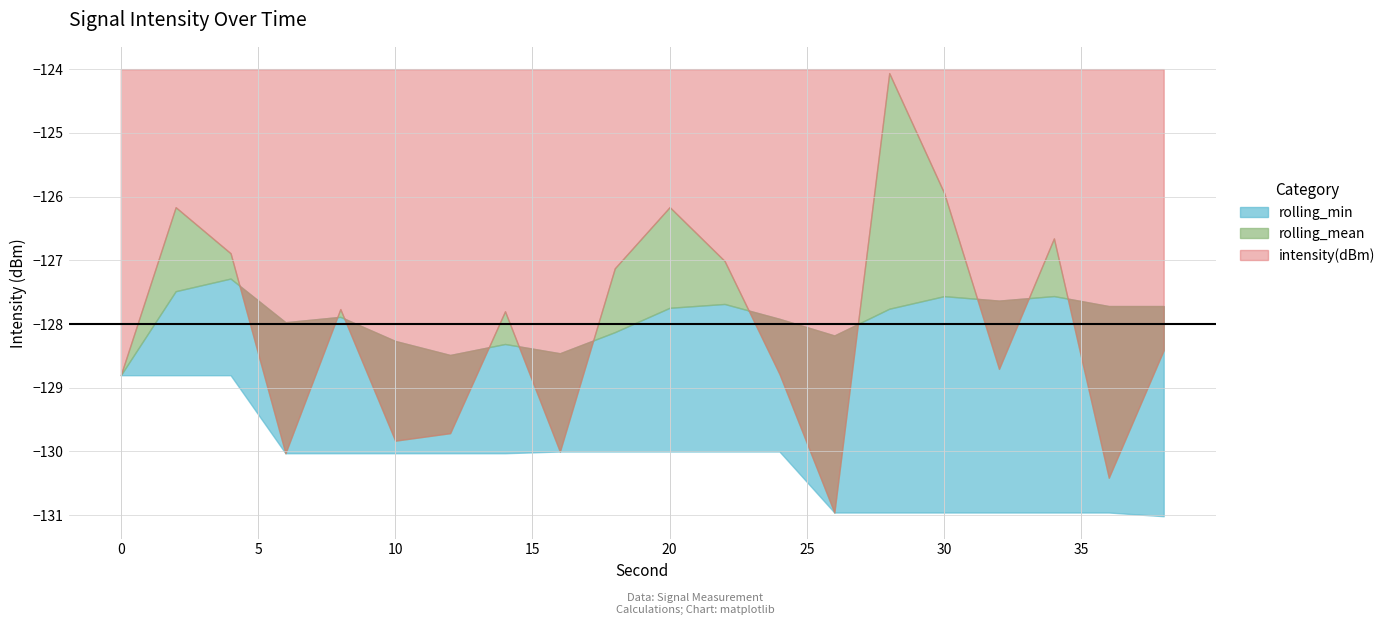

True or false: rolling_min has more than 2 interior local peaks.

False